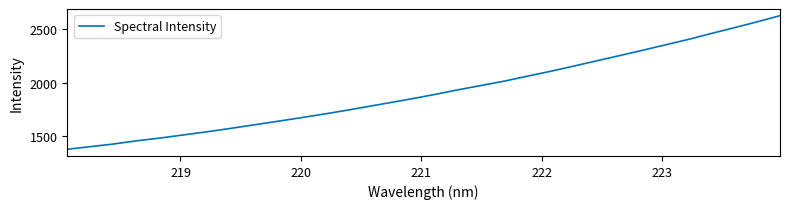

What is the maximum value shown in the chart?

2629.0